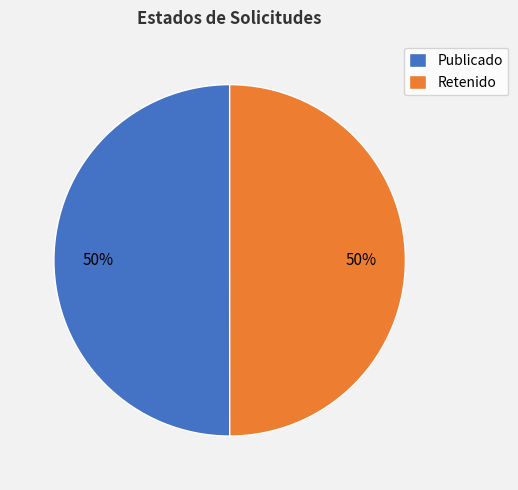

What is the ratio of the value at Publicado to the value at Retenido?

1.0